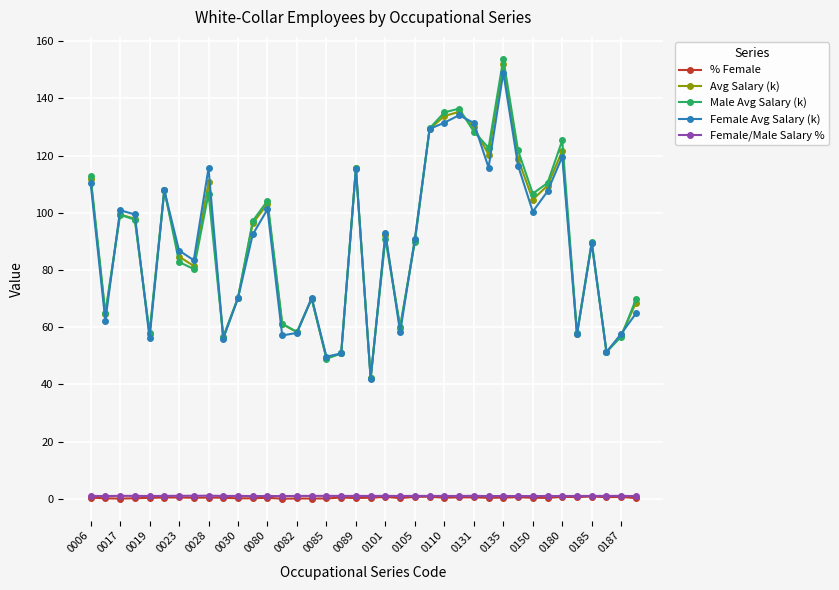

True or false: Female/Male Salary % has more than 0 interior local peaks.

True